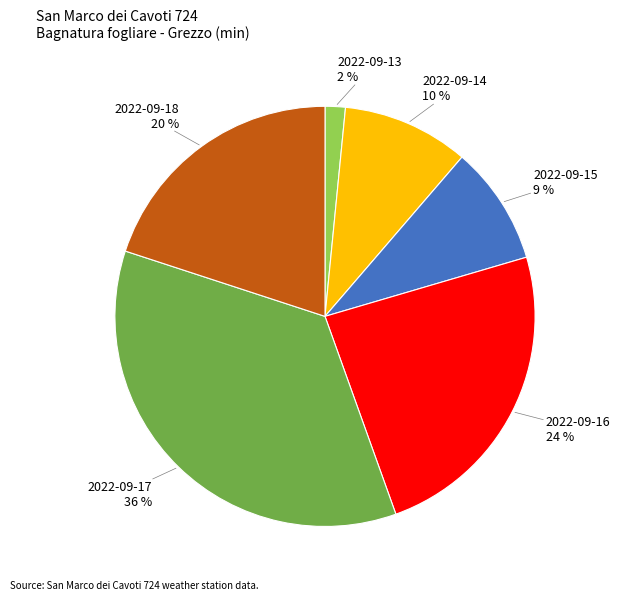

To the nearest percent, what is the difference between the largest and smallest slice percentages?

34%